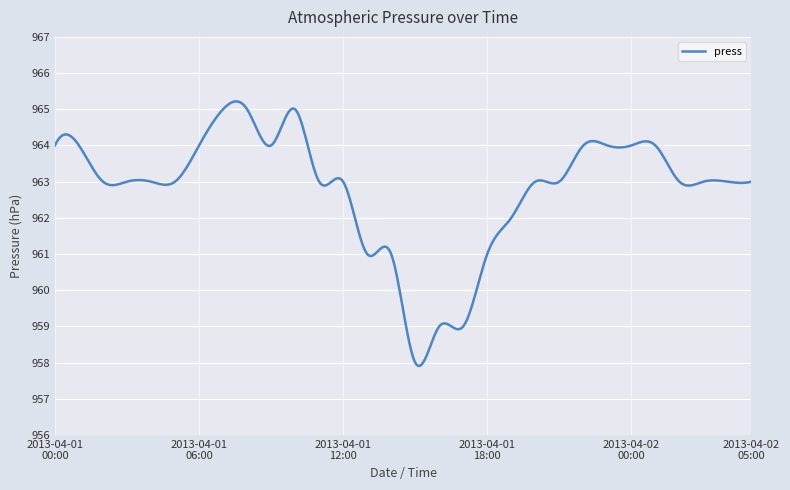

What is the smallest value displayed?

957.9